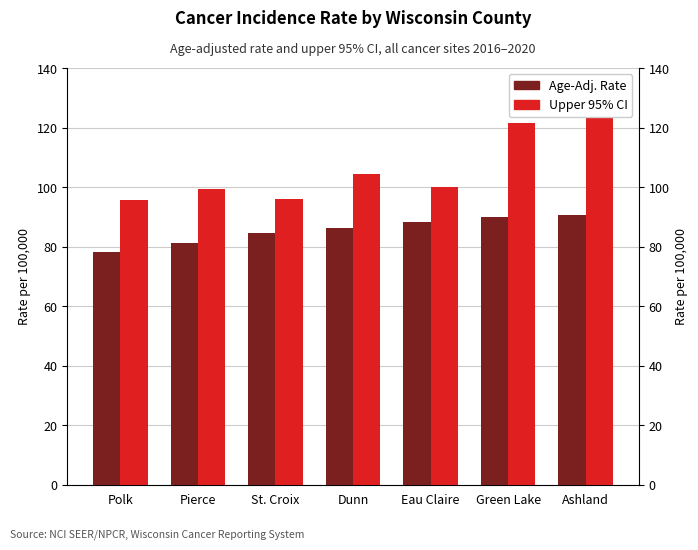

What is the label of the 6th bar from the left?

Green Lake